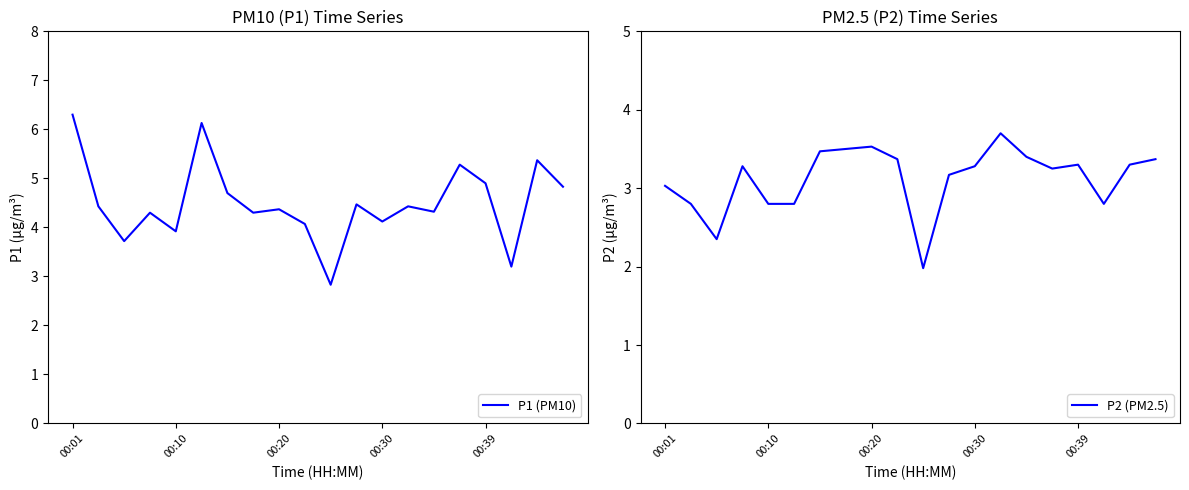

Rank the series by their maximum value, from lowest to highest.

P2 (PM2.5), P1 (PM10)